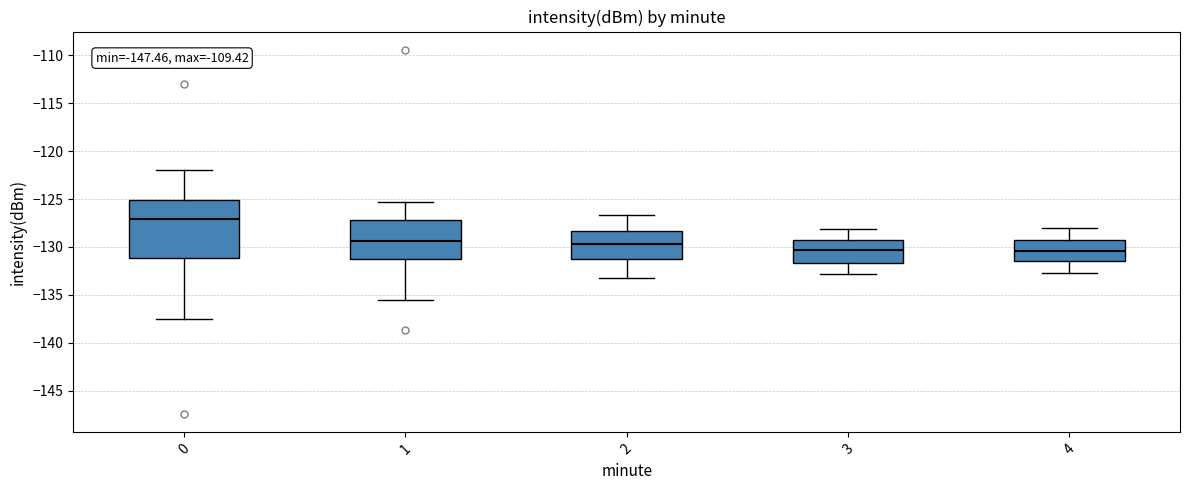

Which box is the tallest, from its lower edge to its upper edge?

0